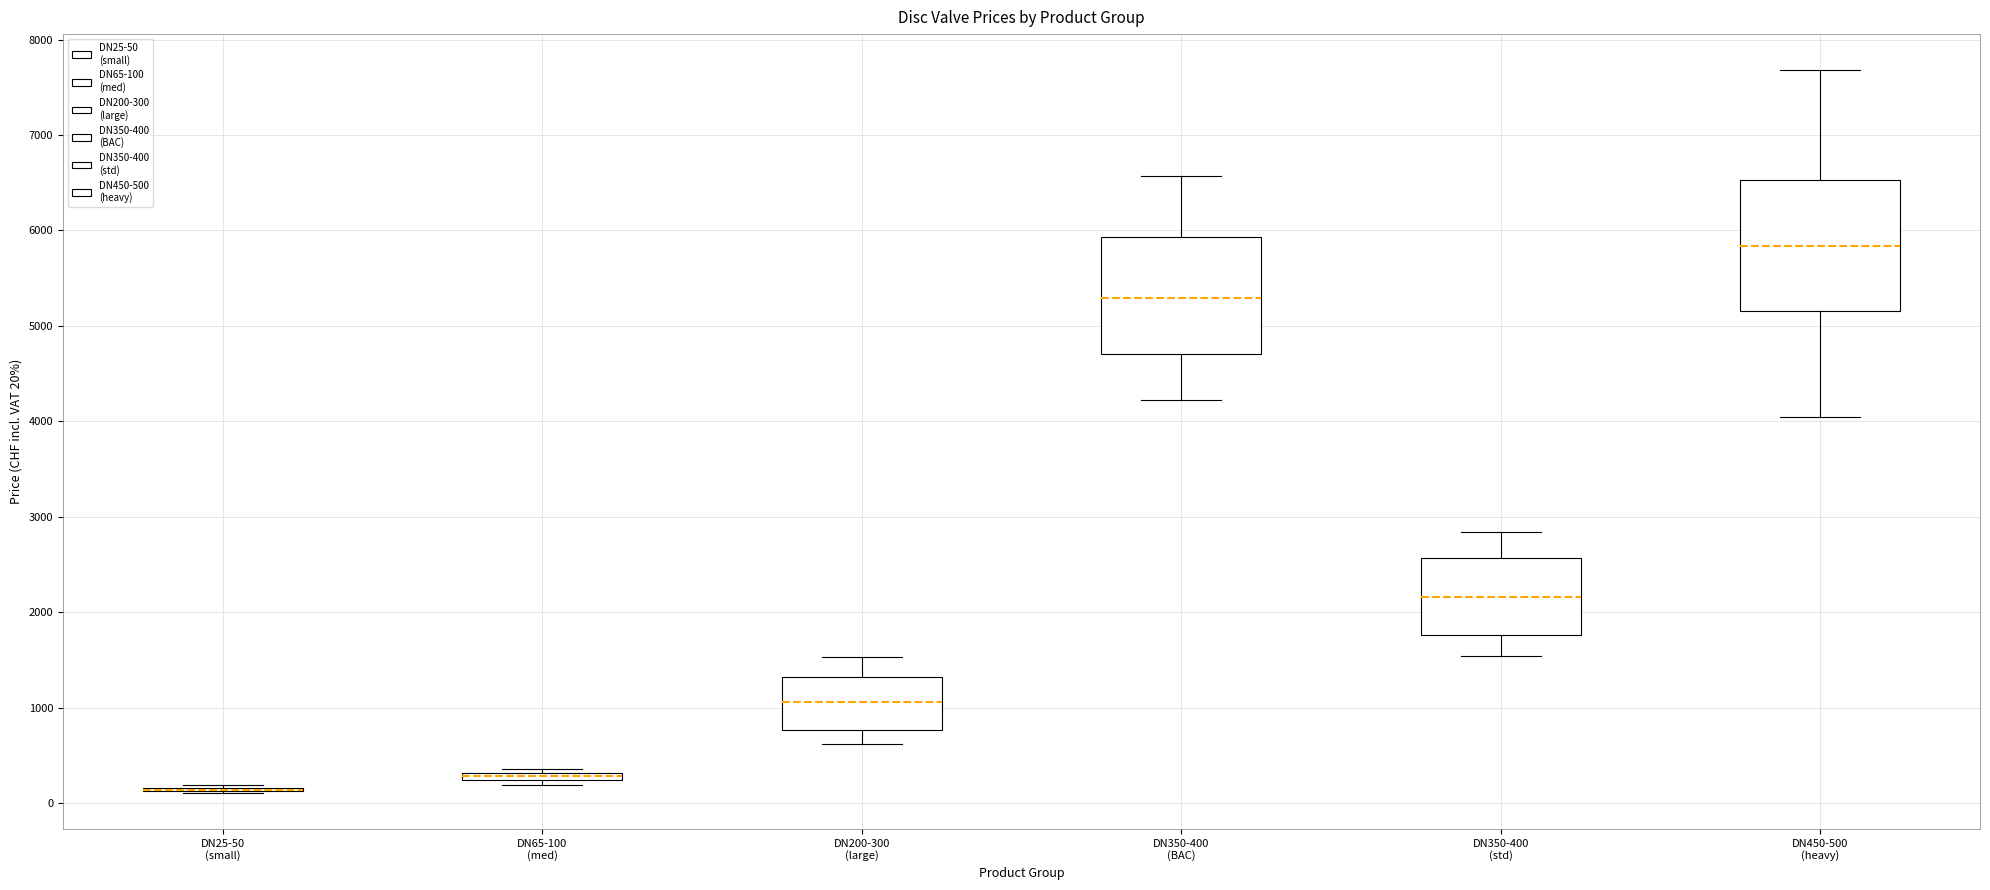

Where does the lower whisker of the box for DN350-400 (BAC) end on the y-axis? The values are not printed on the chart, so give them approximately, as read against the axis.

4200